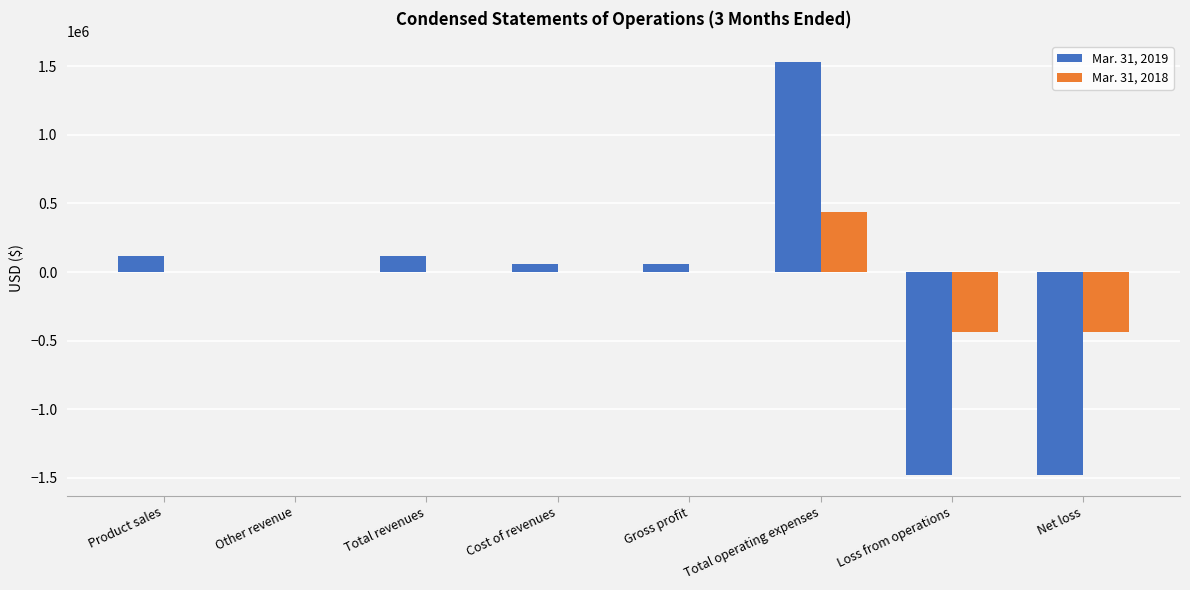

Read the Mar. 31, 2019 value at Product sales, to the nearest 100.

114000